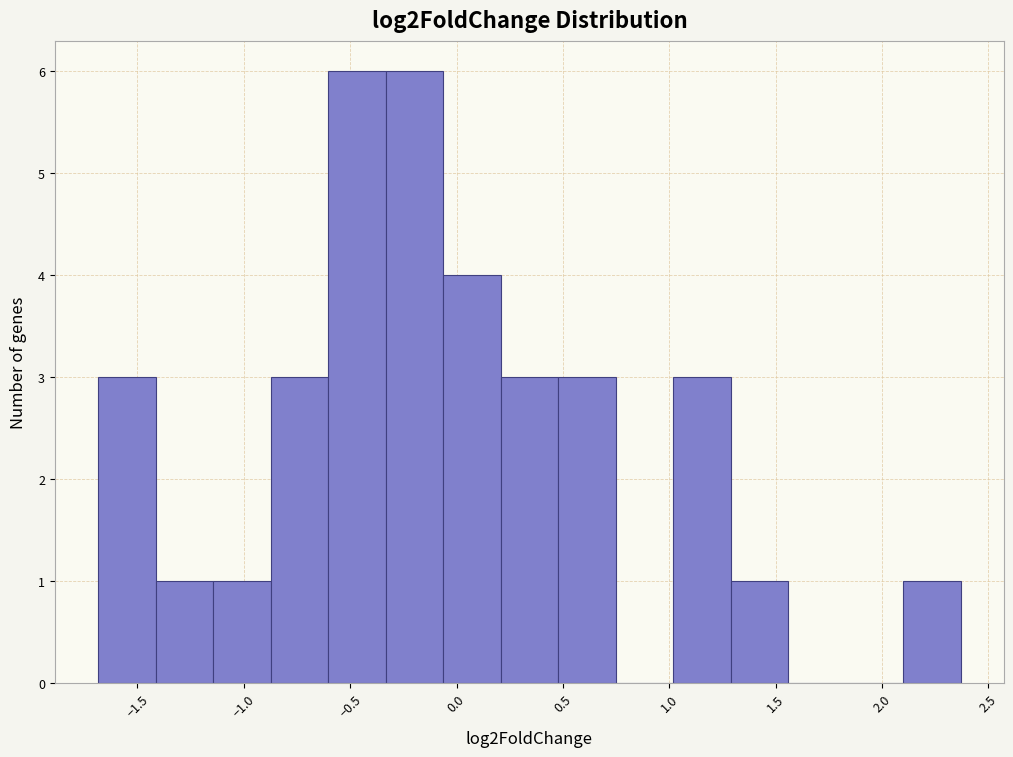

What is the height of the bar covering -1.70 to -1.40 on the x-axis? Neither the bar edges nor the heights are printed on the chart, so give them approximately, as read against the axes.

3